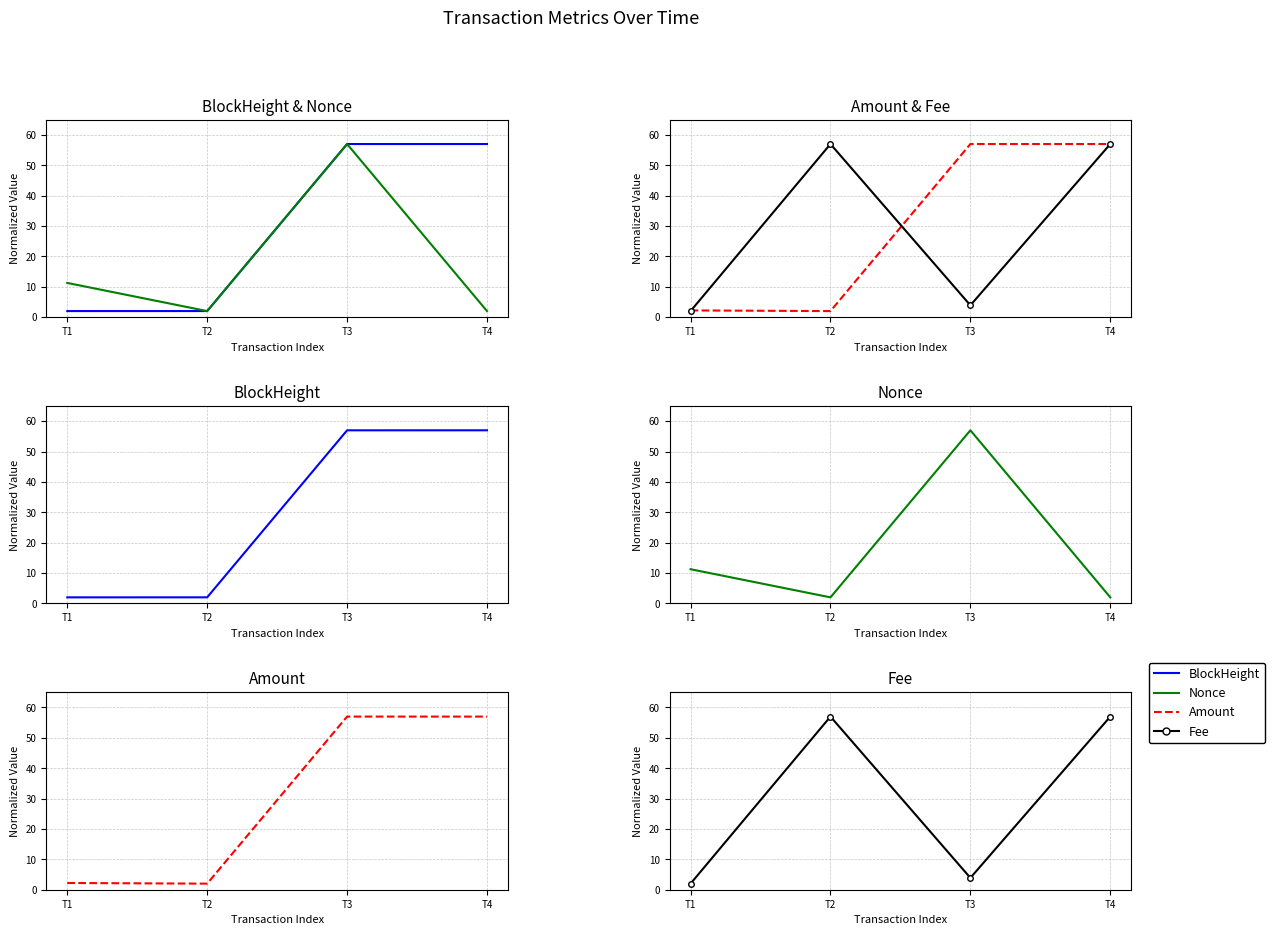

What is the greatest value displayed?

57.0